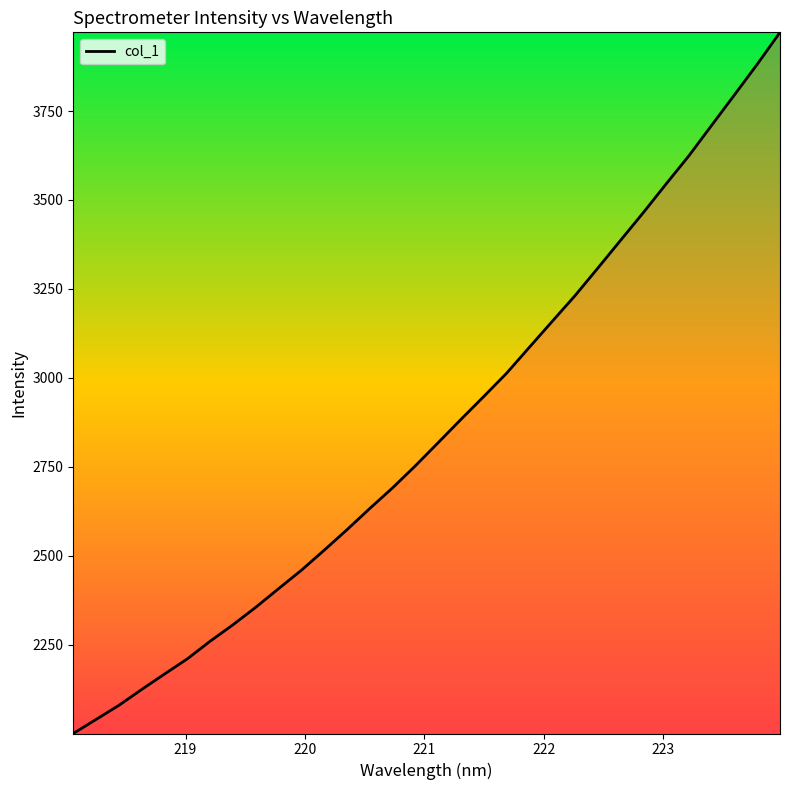

What is the minimum value shown in the chart?

2000.4